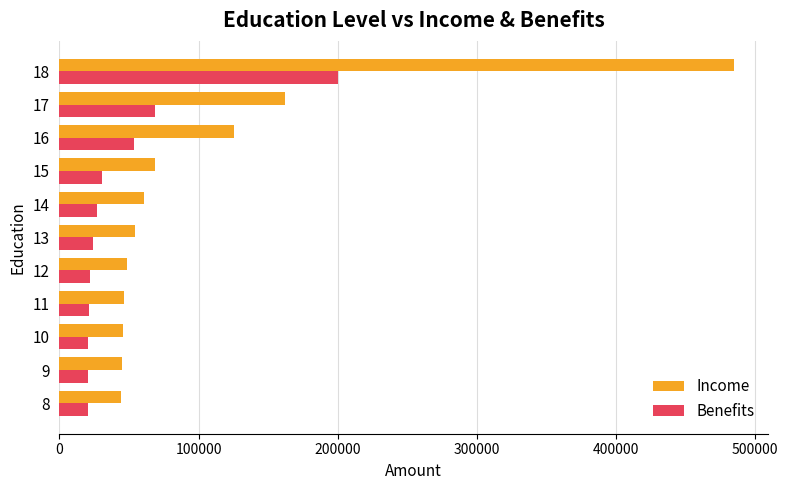

How many values in the Income series are below 54198?

5